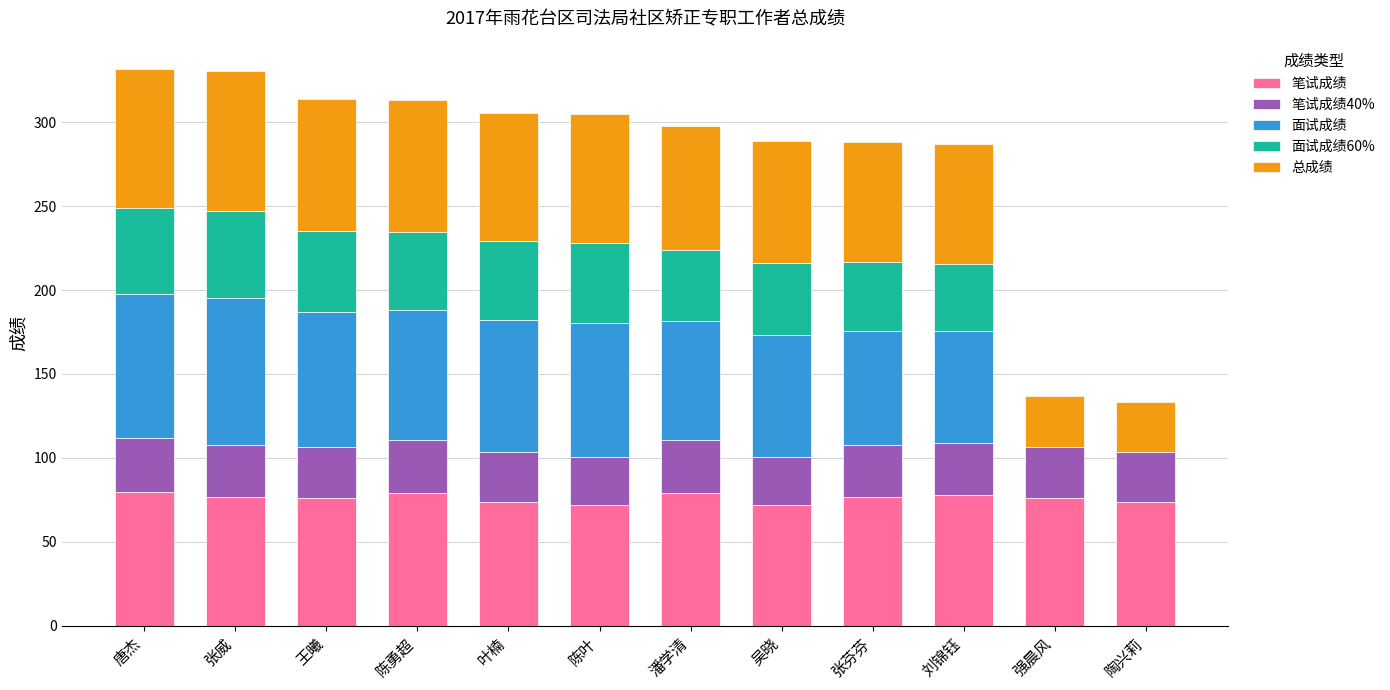

What is the highest value of the 笔试成绩 series?

80.0